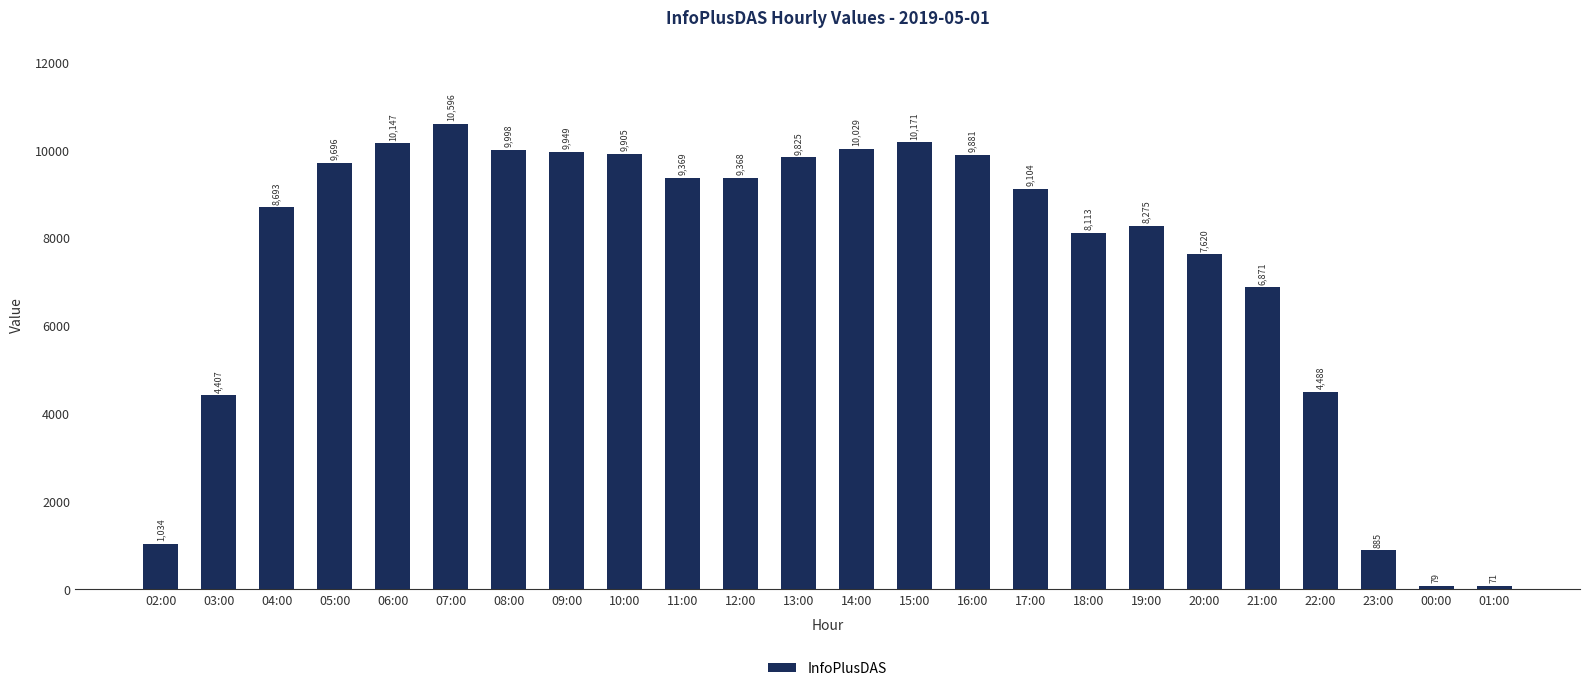

What position from the left is 23:00?

22